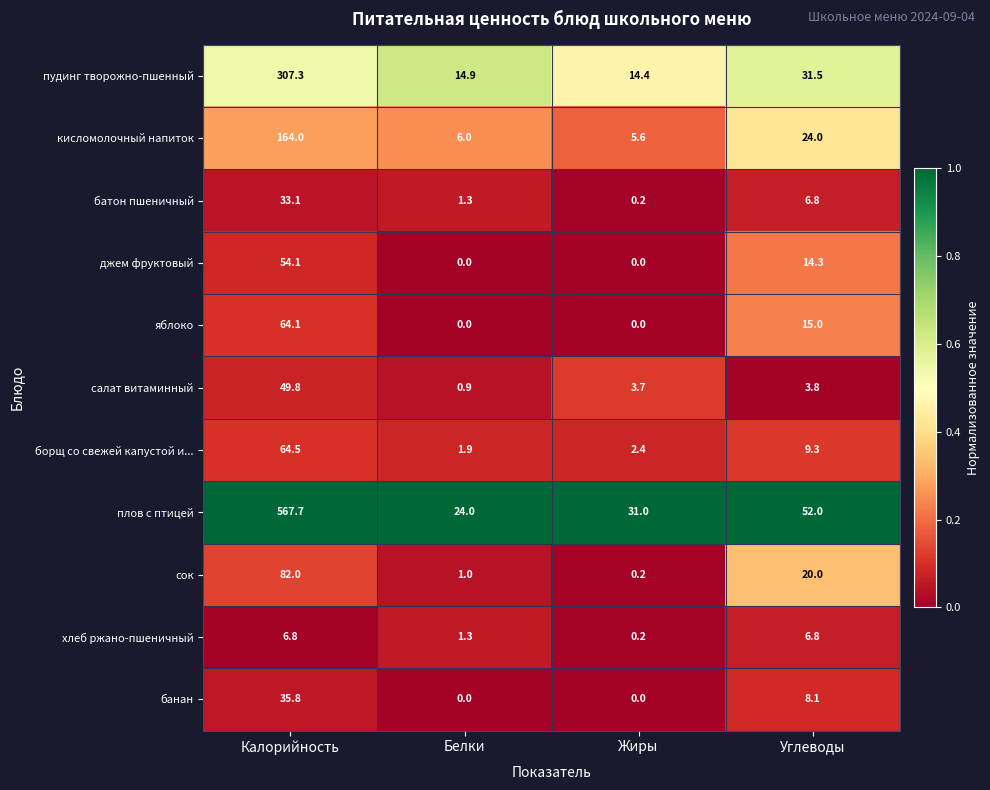

What is the difference between the highest and lowest values at Белки?

24.0